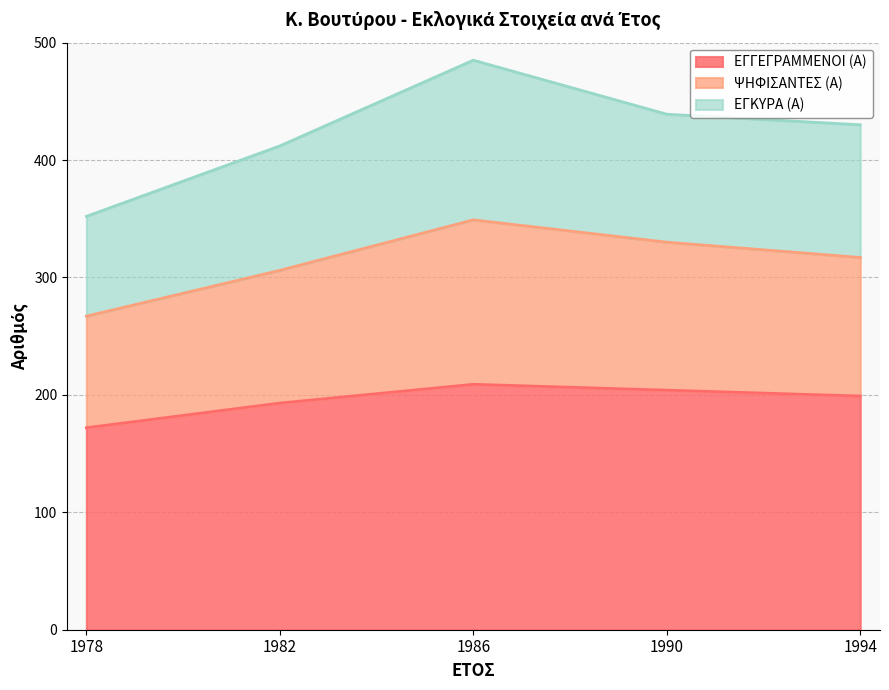

At which category is the sum across all series the highest?

1986